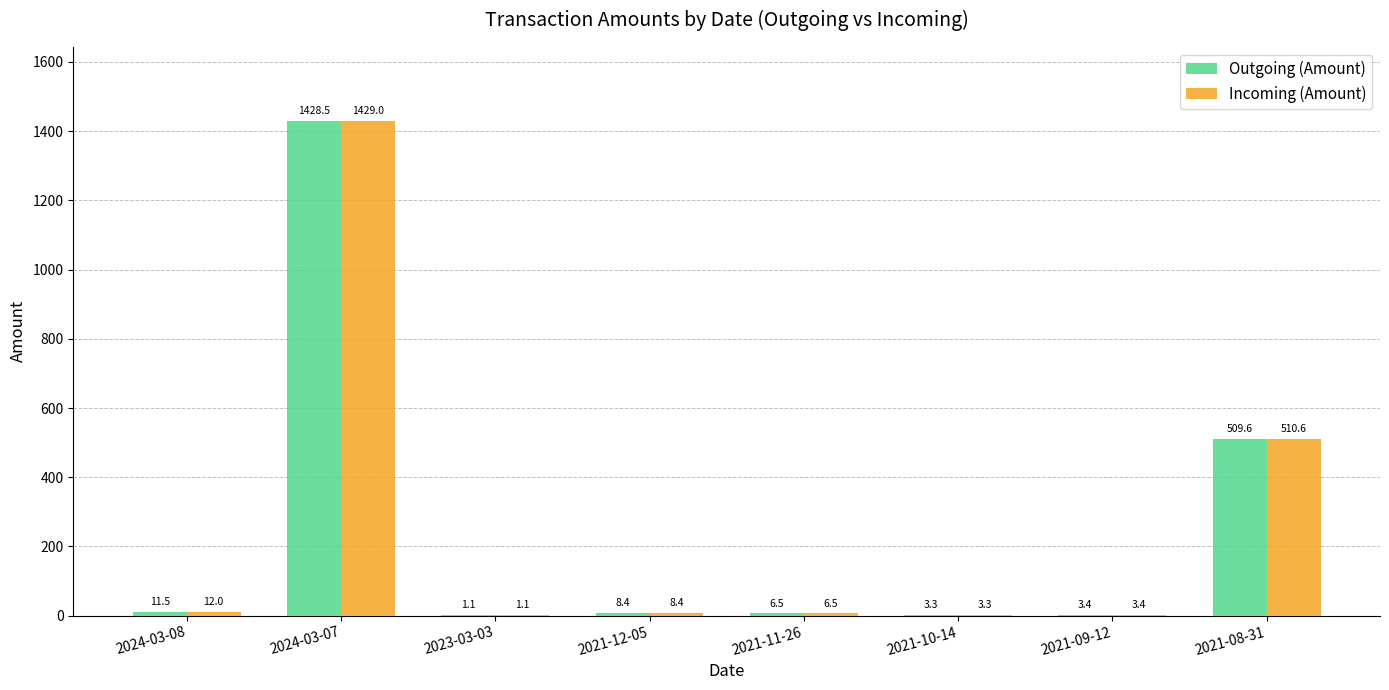

Which series has the largest total across all categories?

Incoming (Amount)